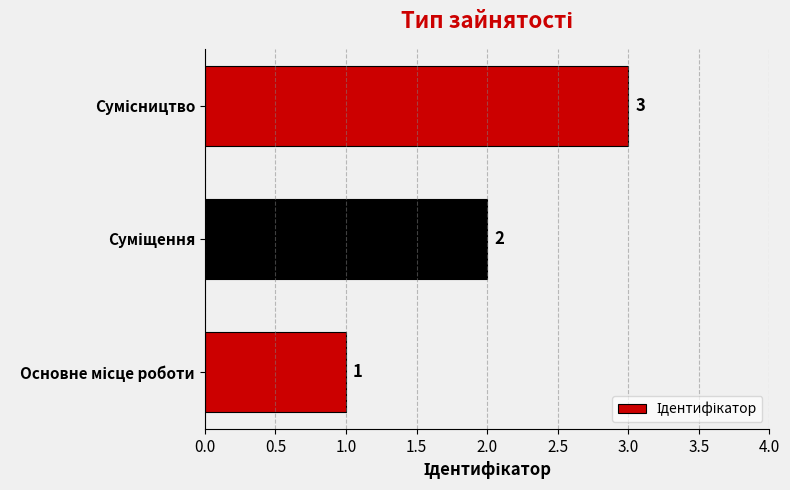

What is the greatest value displayed?

3